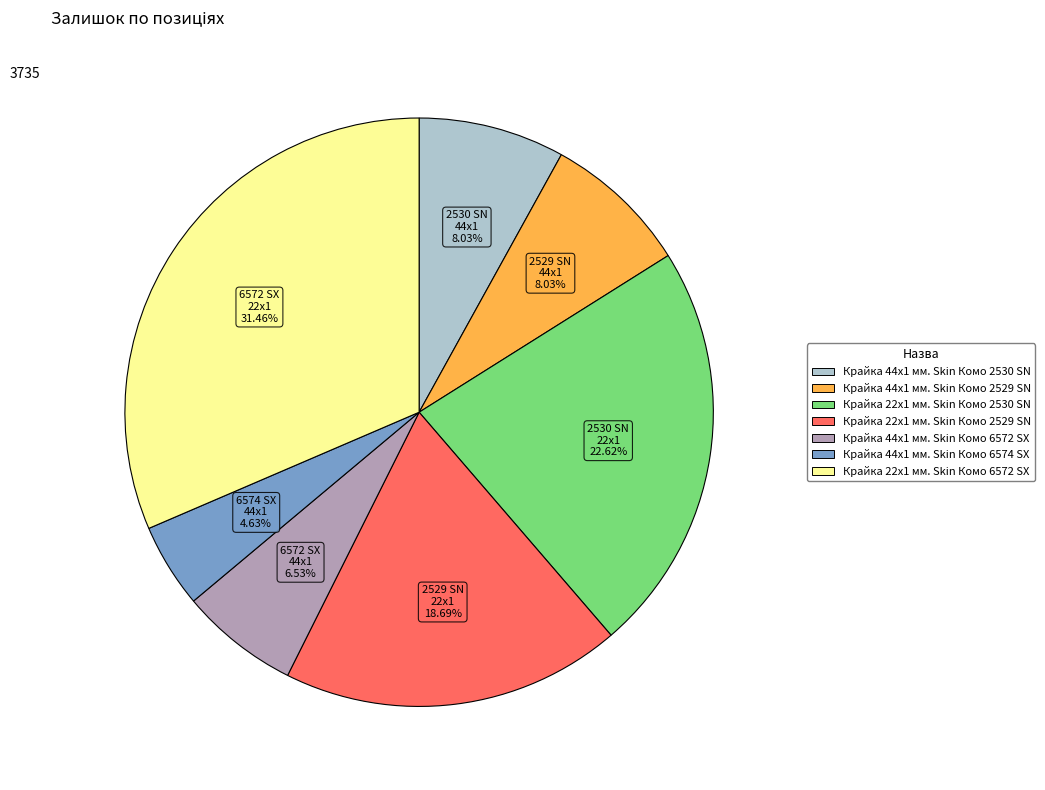

What portion of the pie excludes Крайка 22x1 мм. Skin Комо 2529 SN?

81.3%